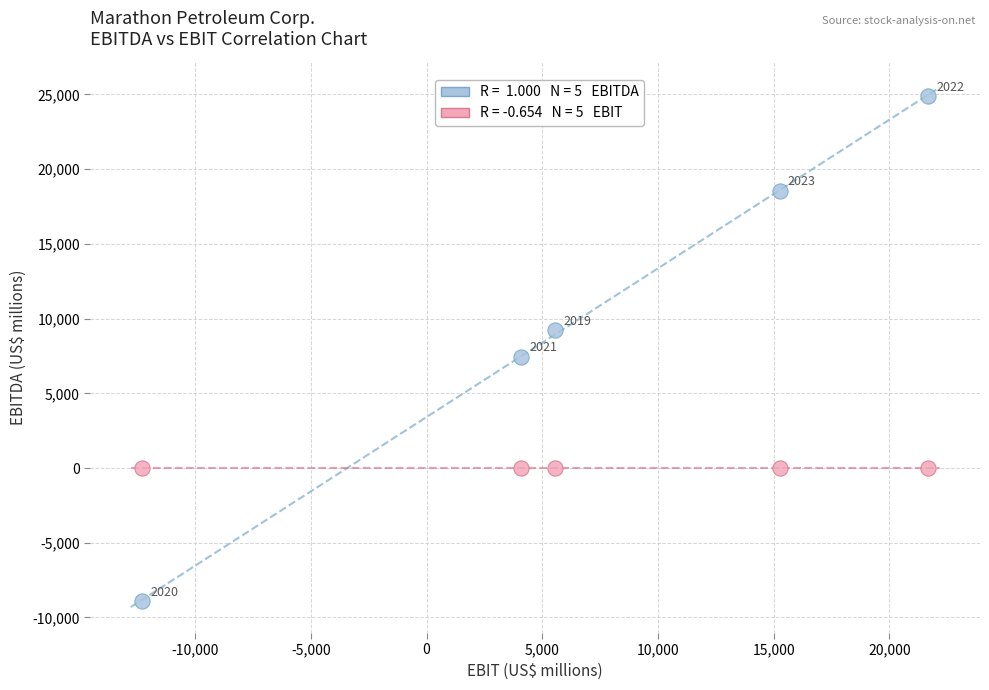

Across all series, what Y value is closest to 7987?

7448